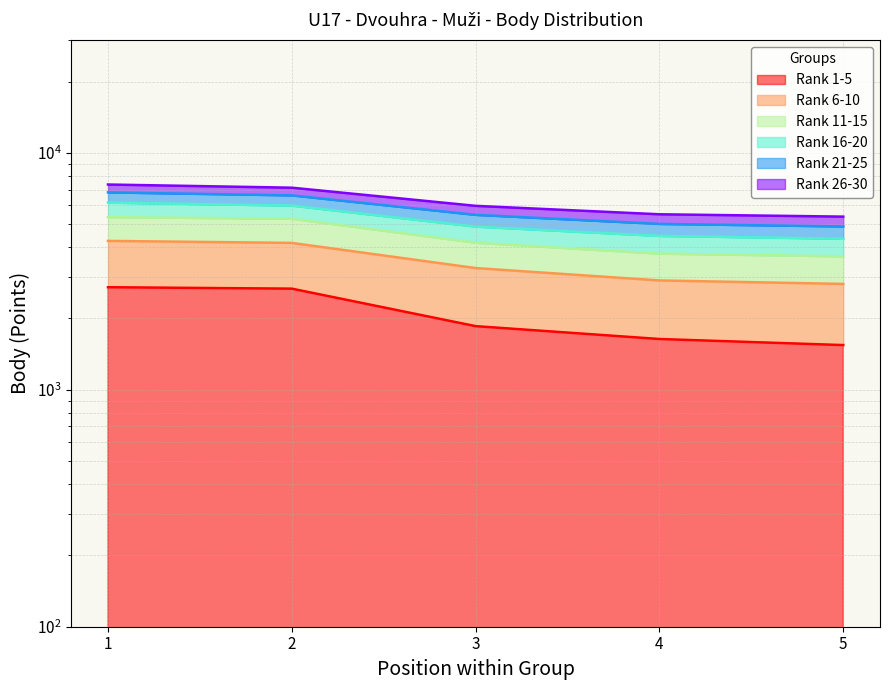

At which category is the sum across all series the highest?

1